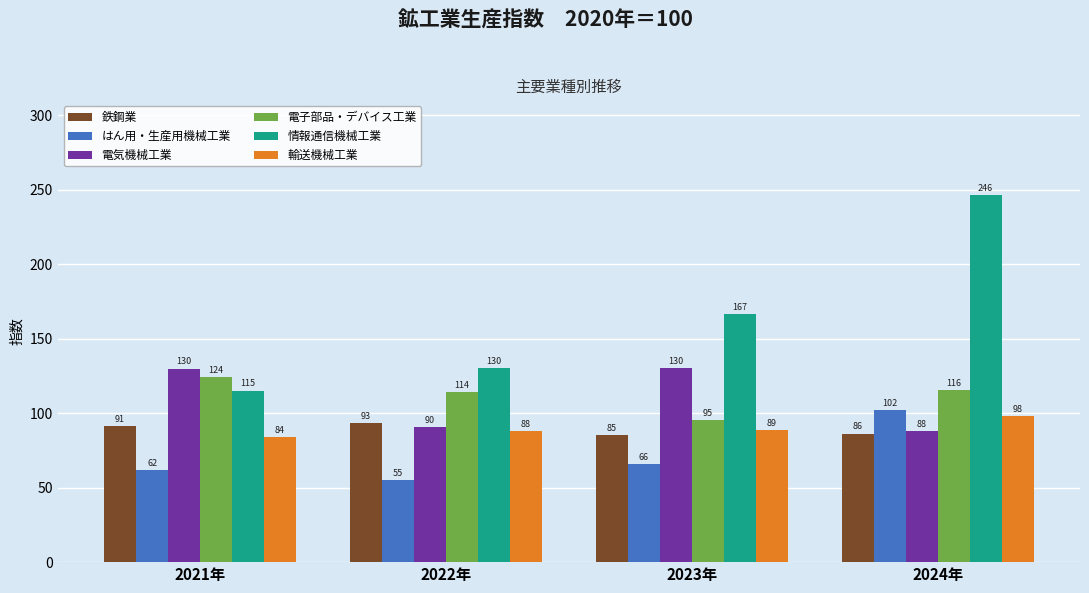

Is it true that 電気機械工業 equals 90.4 at 2022年?

True